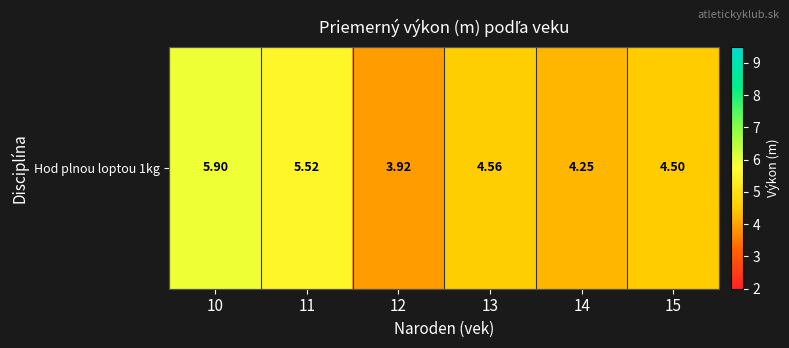

At which category does the chart reach its peak across all series?

10